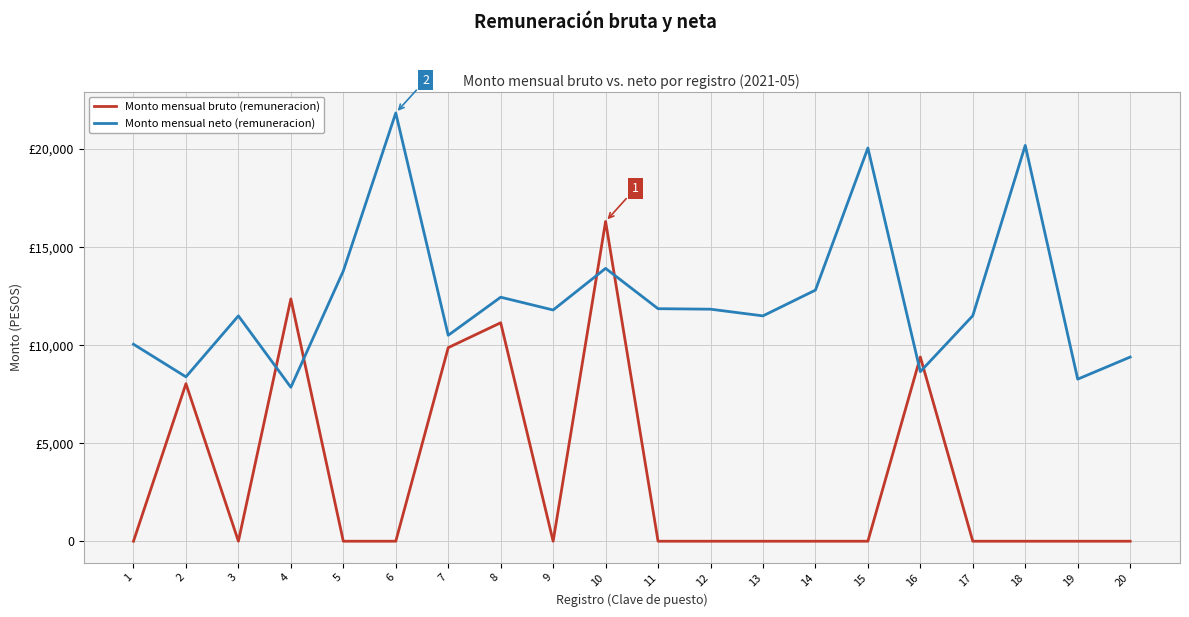

What is the greatest value displayed?

21846.0